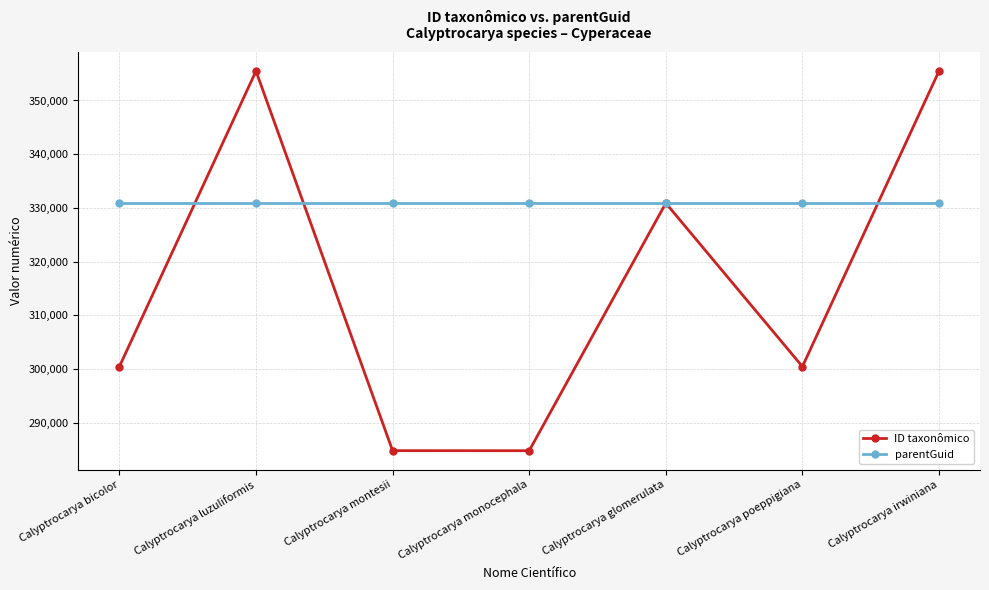

What is the label of the 7th point from the right?

Calyptrocarya bicolor